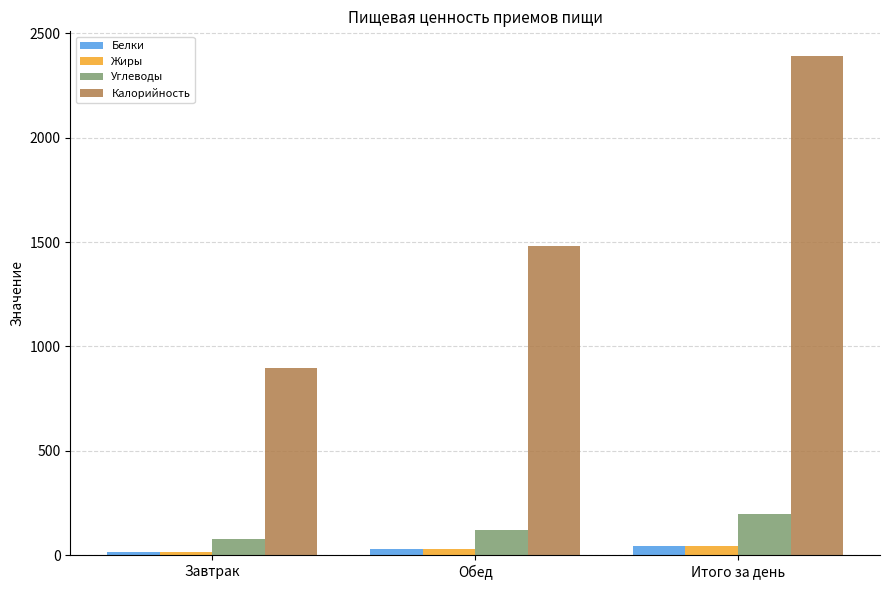

Between Завтрак and Итого за день, which series saw the biggest shift?

Калорийность